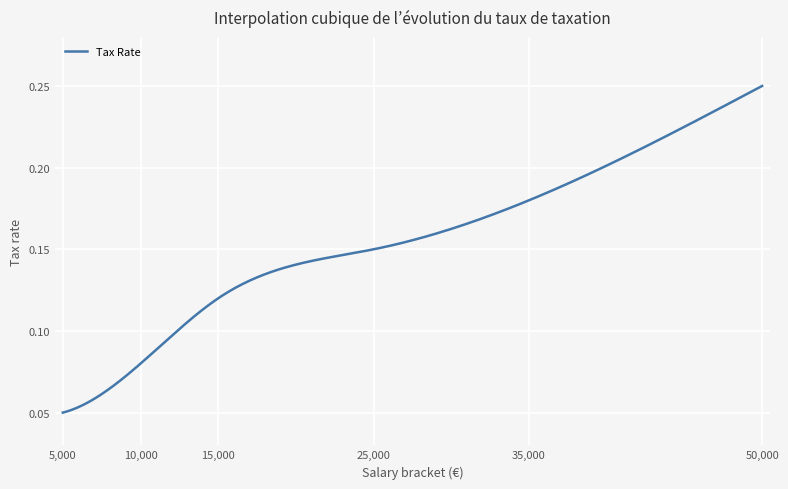

Does the chart have visible grid lines?

Yes